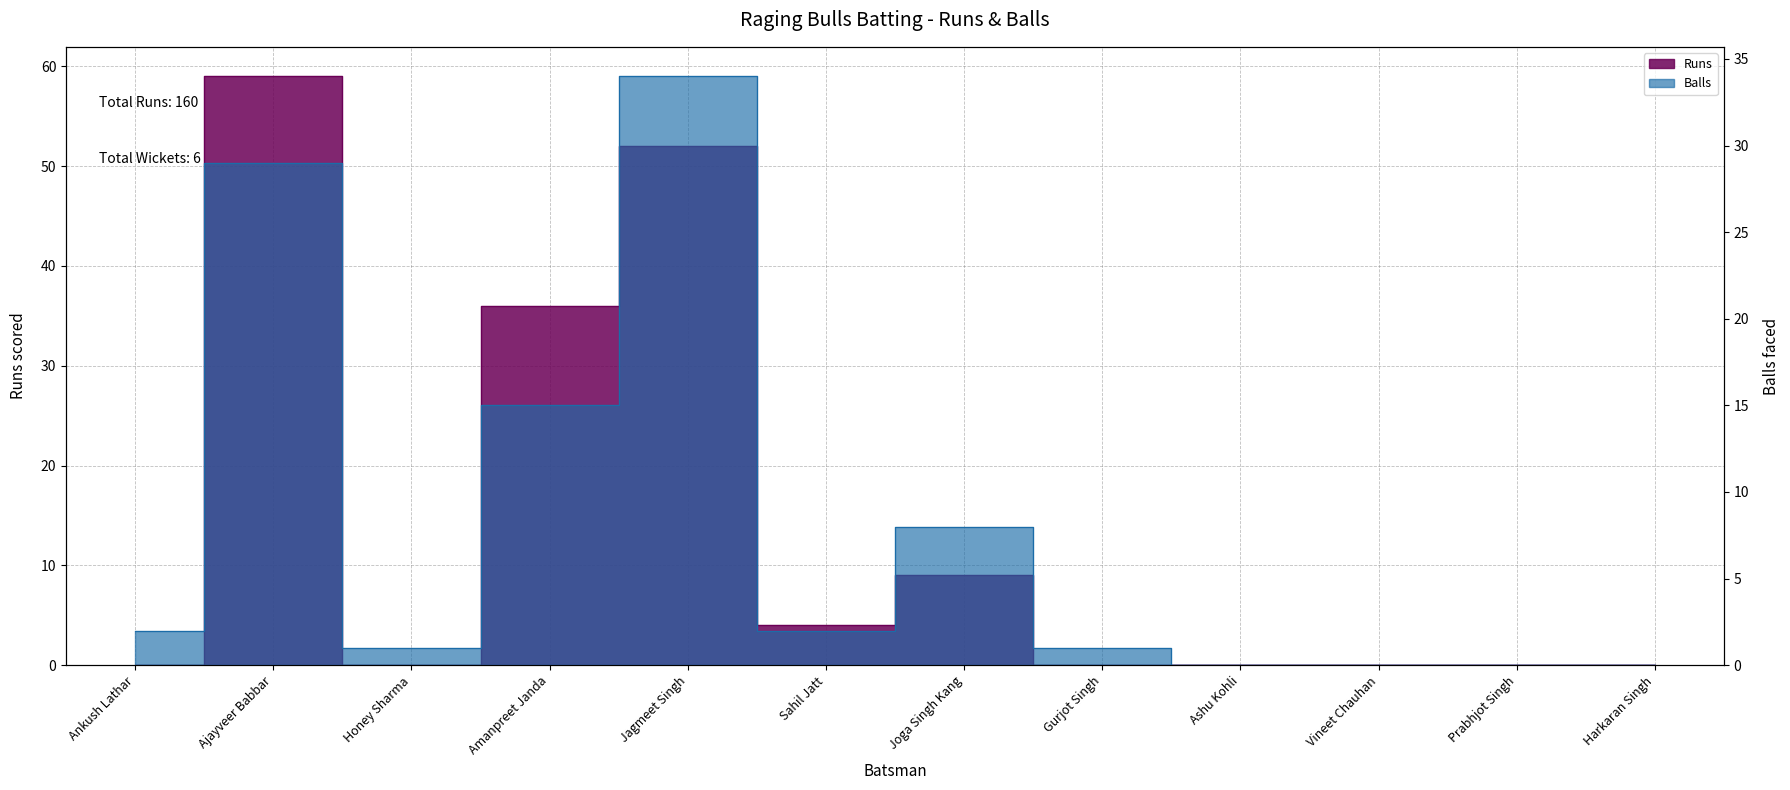

At Ankush Lathar, list the series in order from largest to smallest.

Balls, Runs